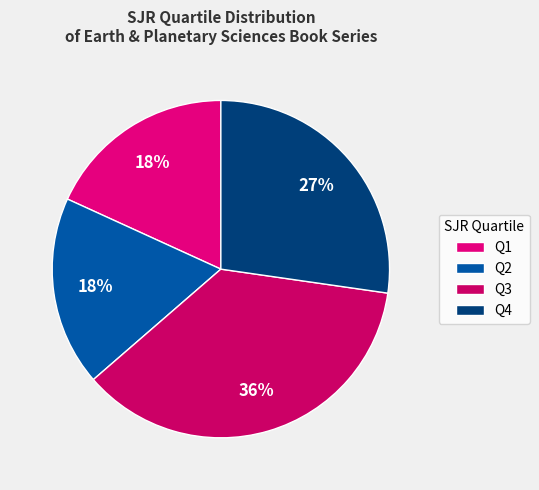

To the nearest percent, what portion does Q4 represent?

27%